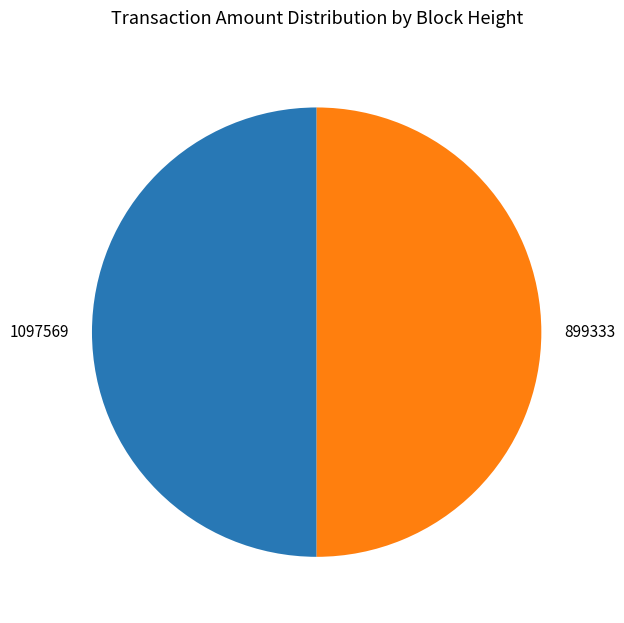

The 1097569 slice represents 50% of the pie. True or false?

True